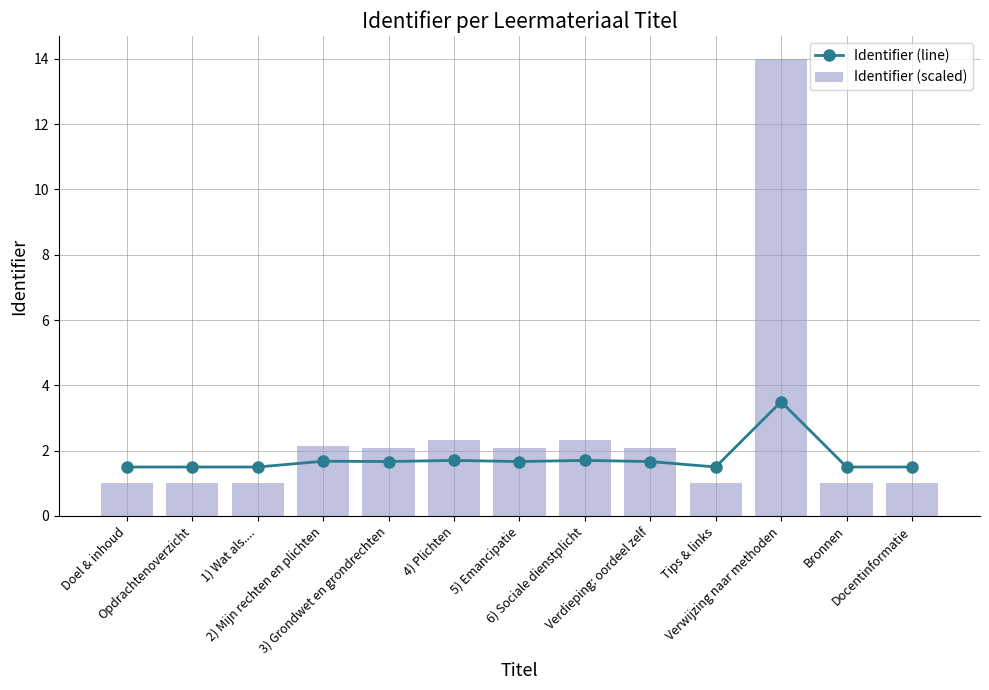

What are all the series names shown in the legend?

Identifier (line), Identifier (scaled)